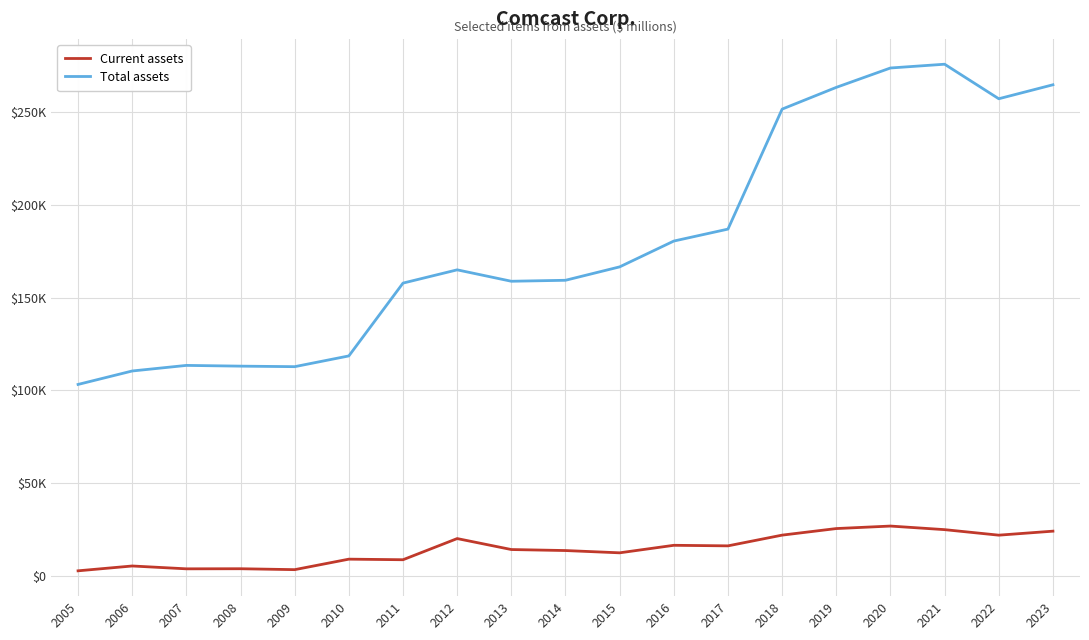

What are all the series names shown in the legend?

Current assets, Total assets